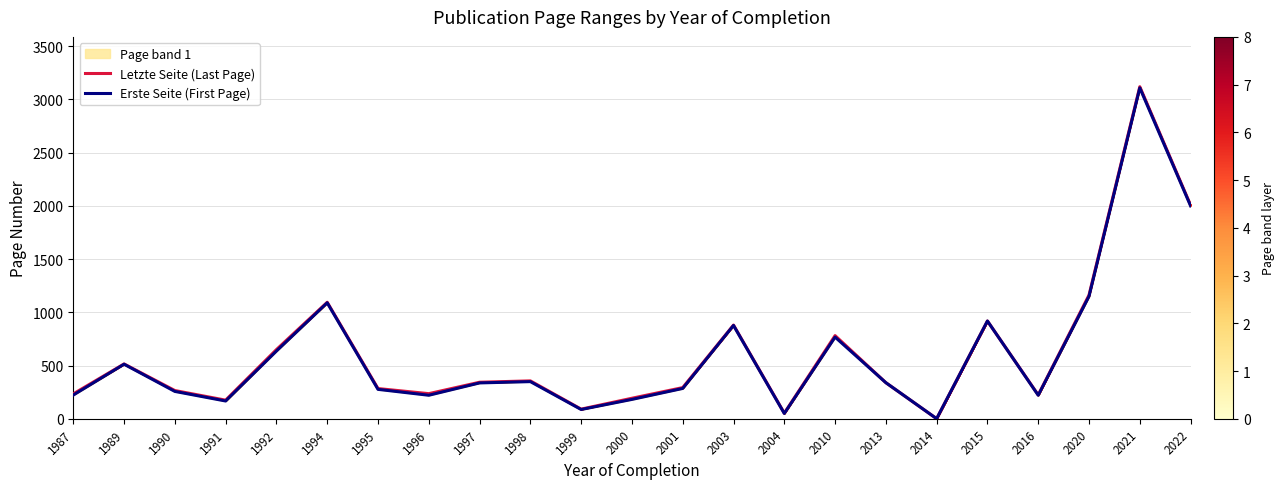

Does the chart have visible grid lines?

Yes